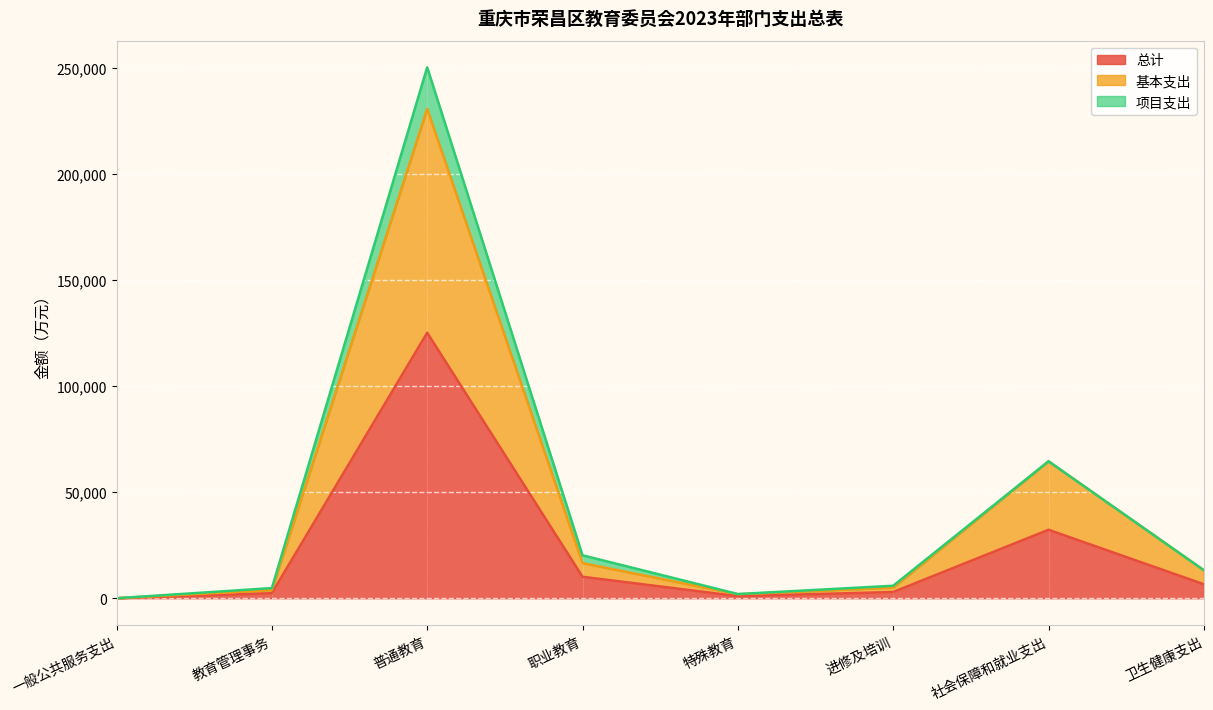

What is the average value of the 总计 series?

22576.5